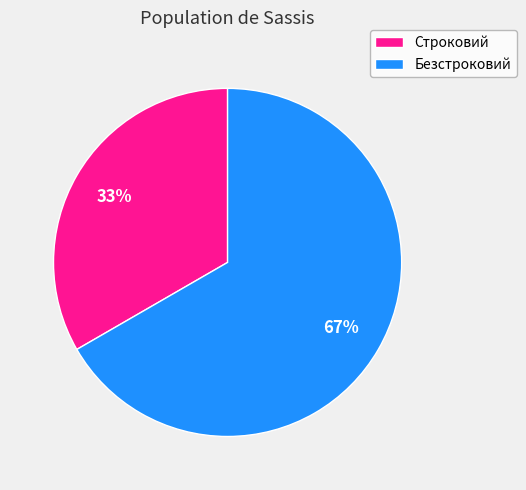

What percentage is the Строковий slice, to the nearest percent?

33%